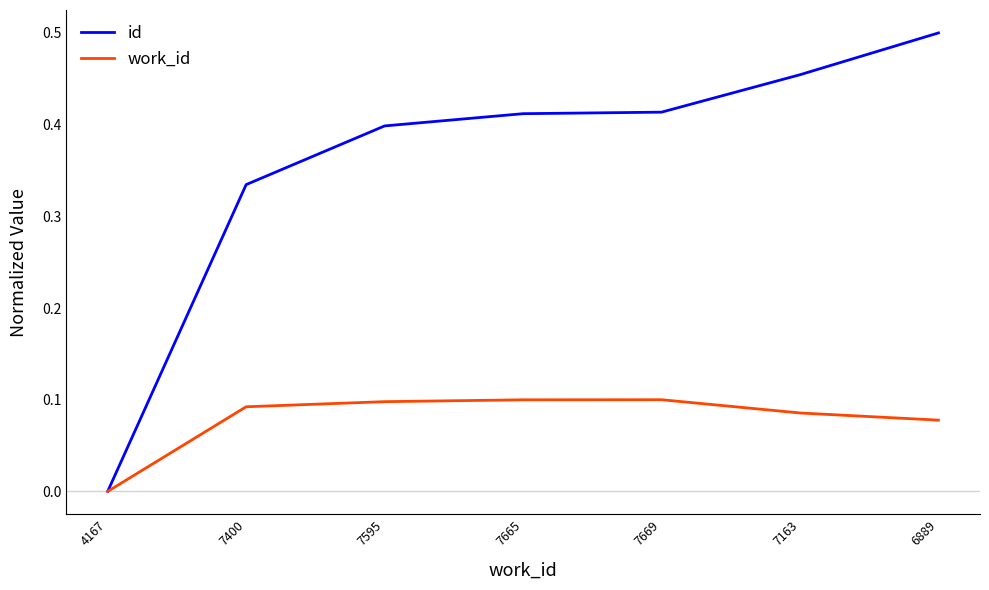

The work_id series shows 0.1 at 6889. True or false?

True